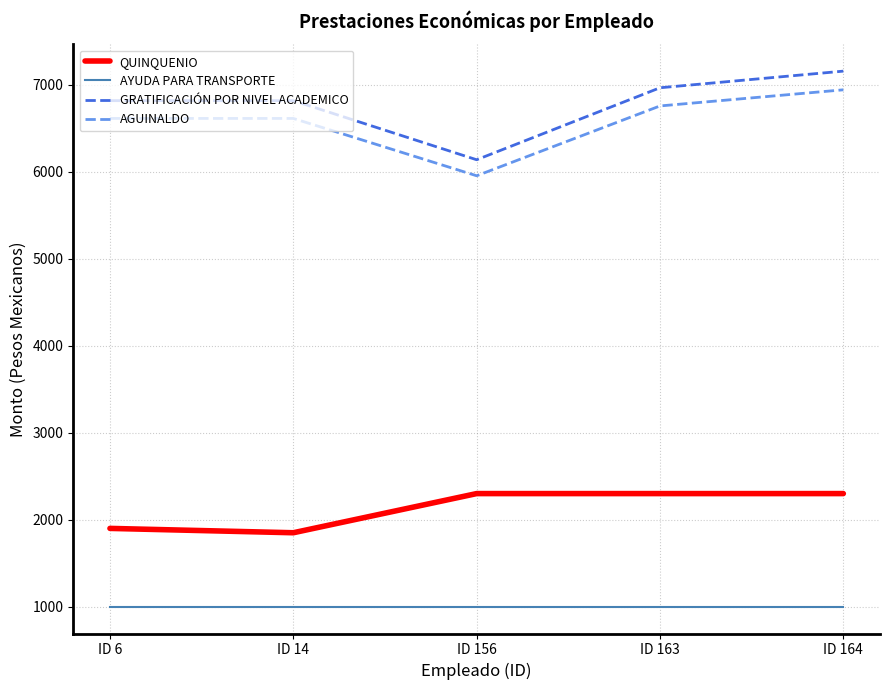

Which series has the largest range (max minus min)?

GRATIFICACIÓN POR NIVEL ACADEMICO